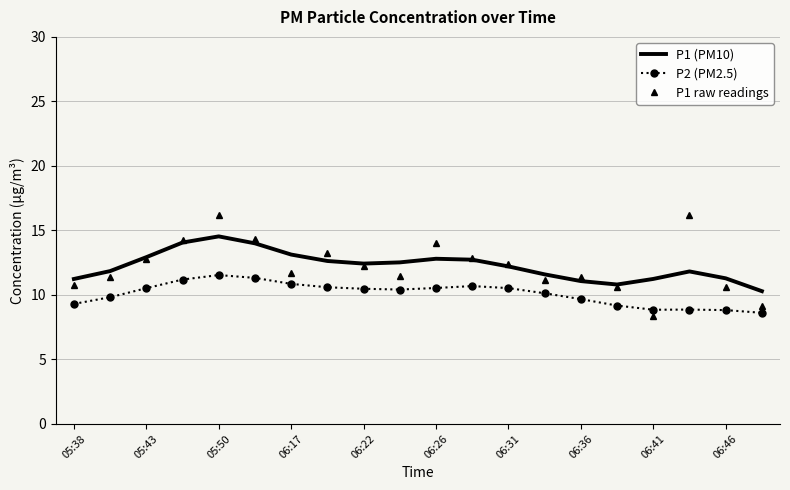

Rank the series by their maximum value, from highest to lowest.

P1 raw readings, P1 (PM10), P2 (PM2.5)